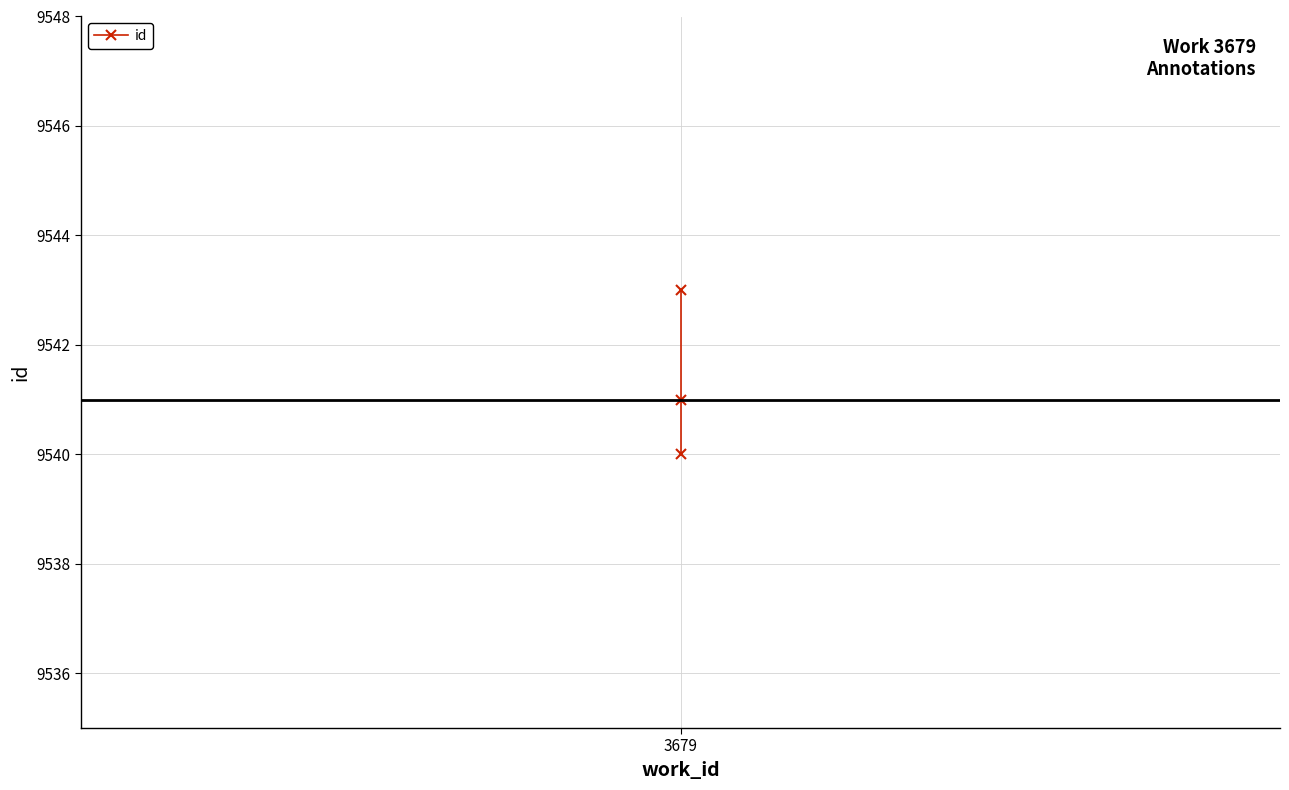

Is this an area chart (filled region under the line)?

No